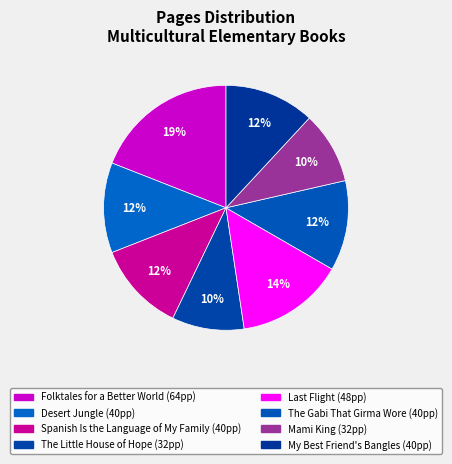

To the nearest percent, what is the average slice percentage?

12%